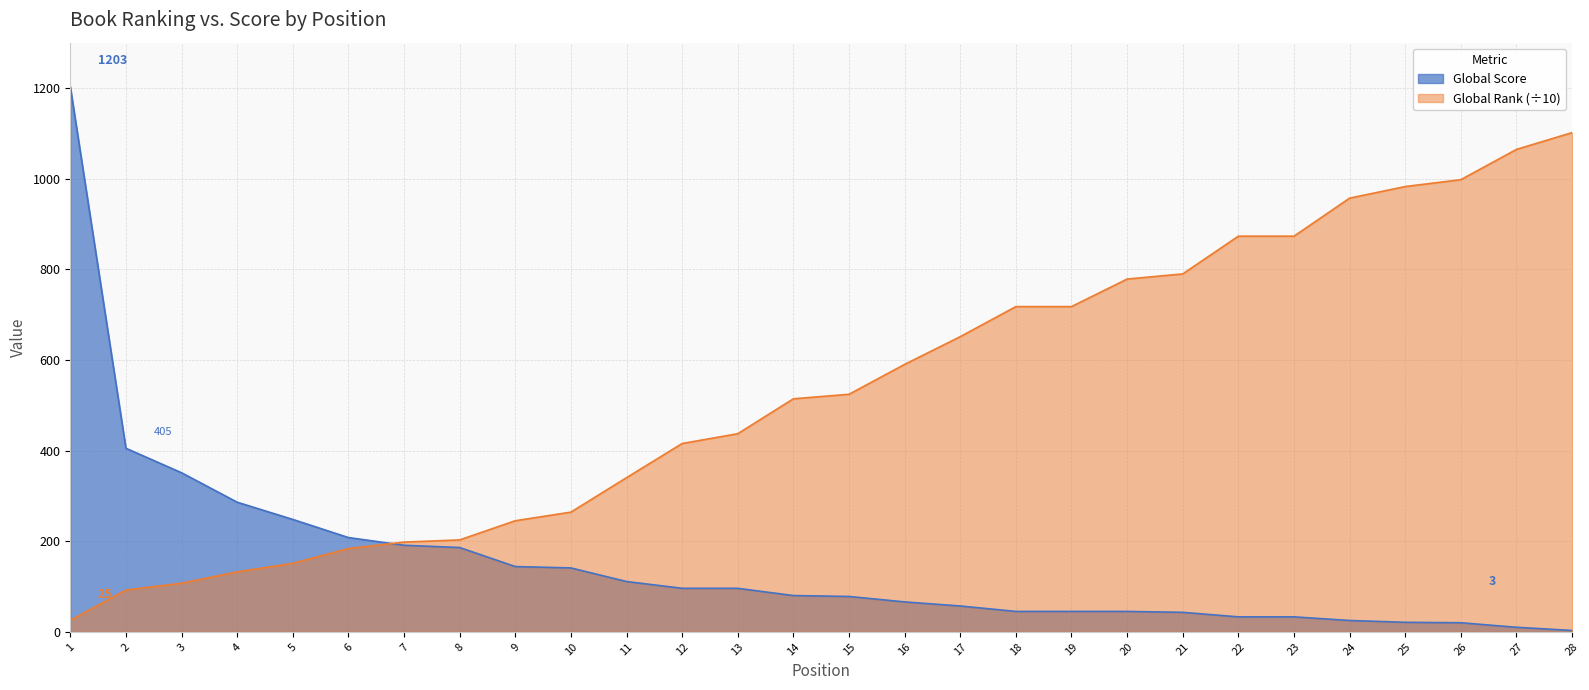

Reading right to left, list all the values displayed in this chart.

Global Score: 3.0	10.0	20.0	21.0	25.0	33.0	33.0	43.0	45.0	45.0	45.0	57.0	66.0	78.0	80.0	96.0	96.0	111.0	141.0	144.0	186.0	191.0	208.0	248.0	286.0	351.0	405.0	1203.0
Global Rank (scaled): 1101.5	1064.5	997.7	982.5	956.9	873.0	873.0	789.7	778.4	717.6	717.6	651.3	590.1	524.1	514.2	437.1	415.5	340.1	264.1	245.1	202.8	198.0	183.8	151.2	132.3	107.3	92.1	25.3